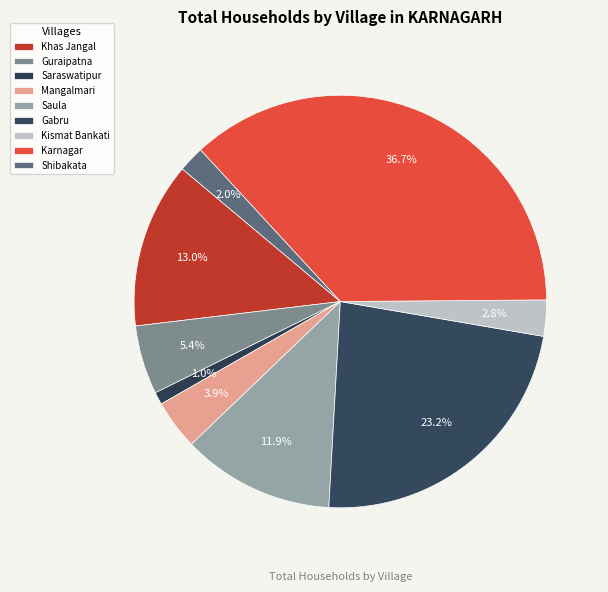

How many slices are in this pie chart?

9